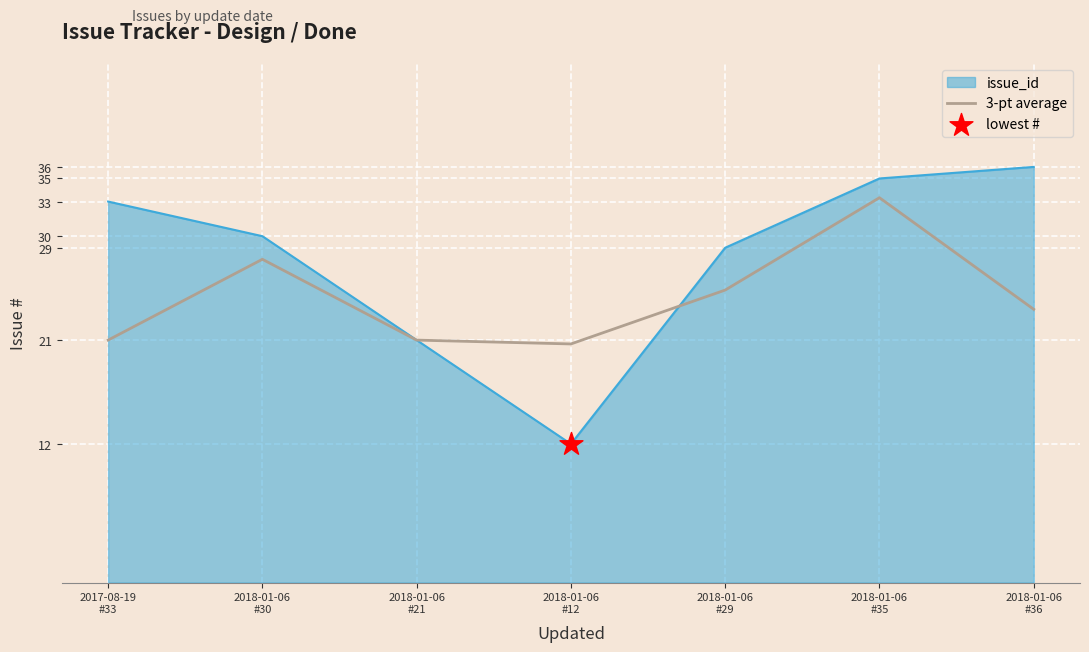

Which series has the largest range (max minus min)?

issue_id